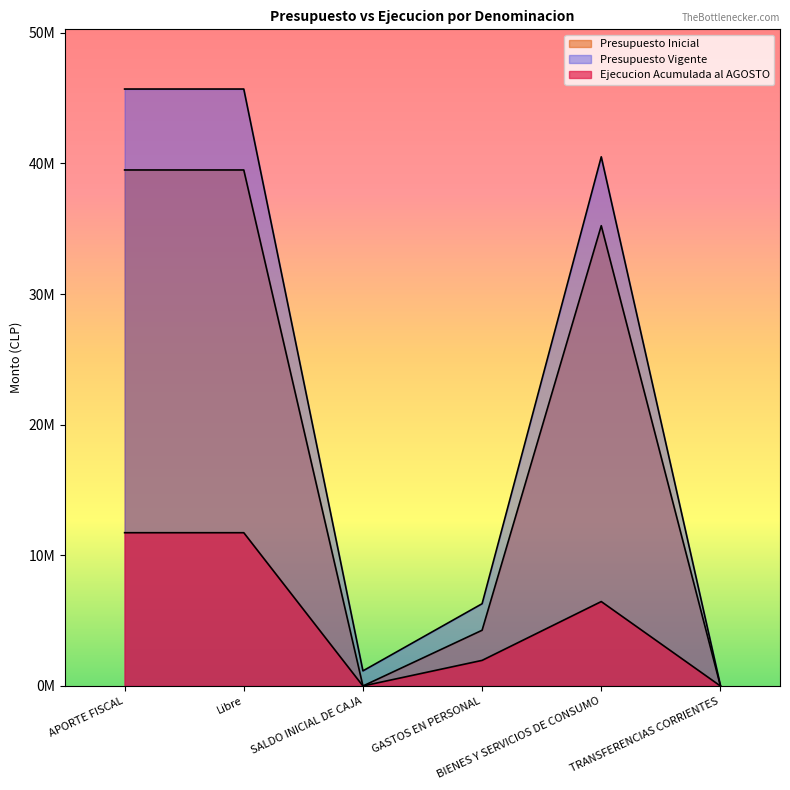

What position from the left is GASTOS EN PERSONAL?

4